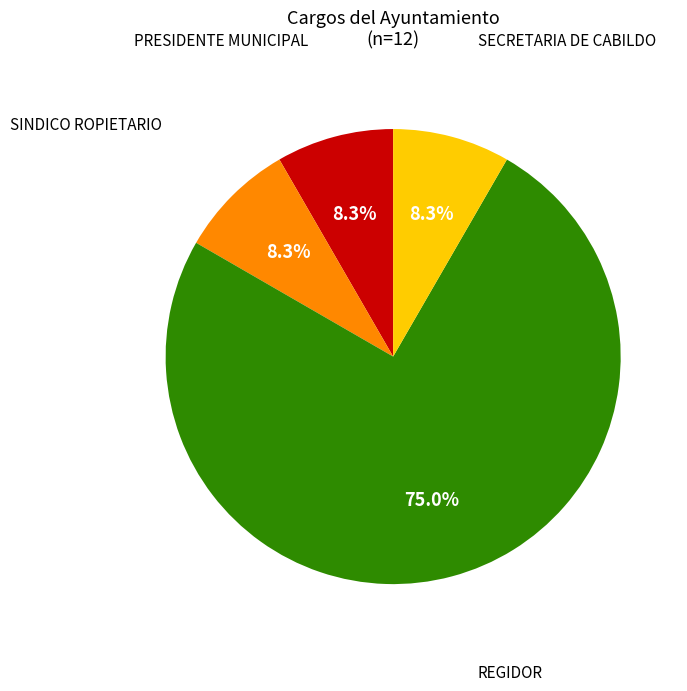

Count the number of slices in the pie.

4